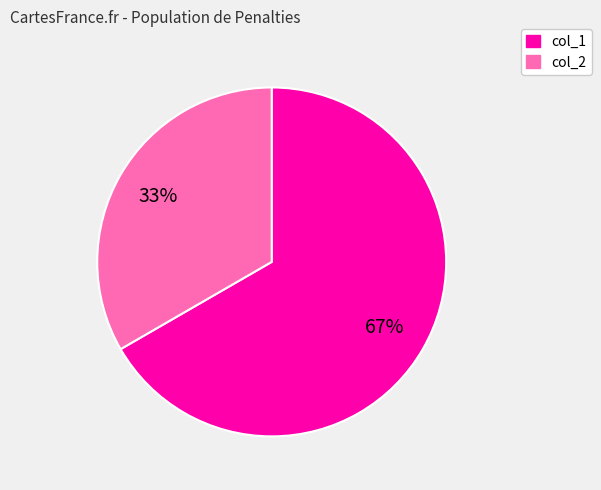

To the nearest percent, what is the combined percentage of col_2 and col_1?

100%